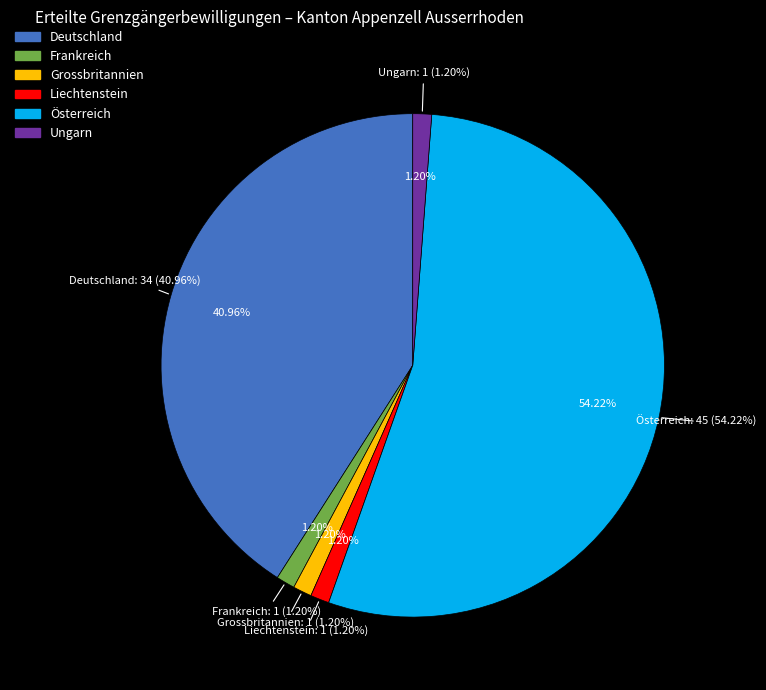

Is the sum of Liechtenstein and Grossbritannien greater than half?

No